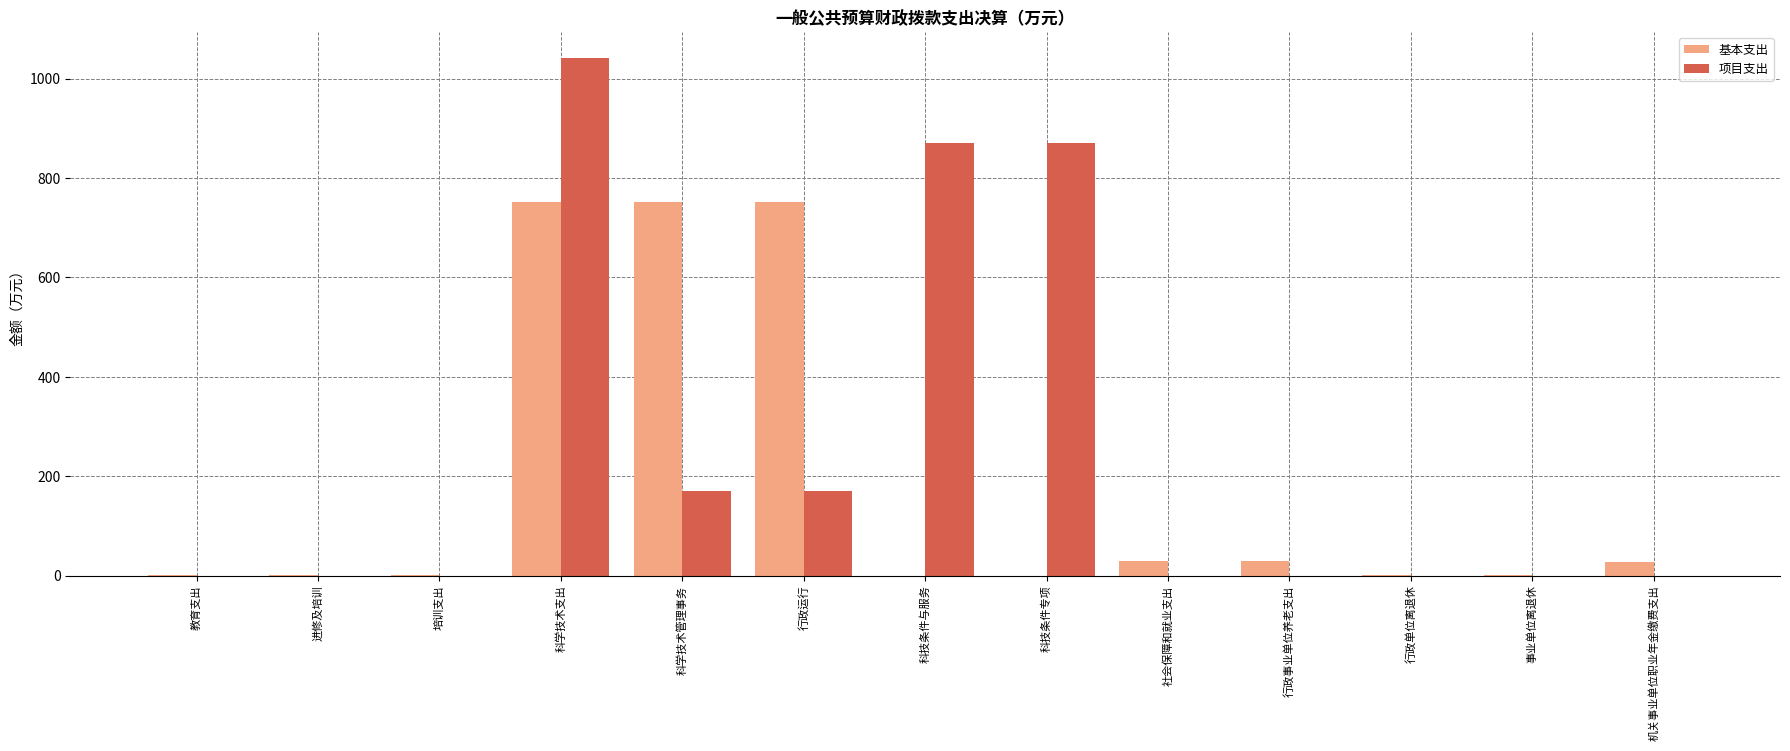

What is the sum of all 基本支出 values?

2345.5